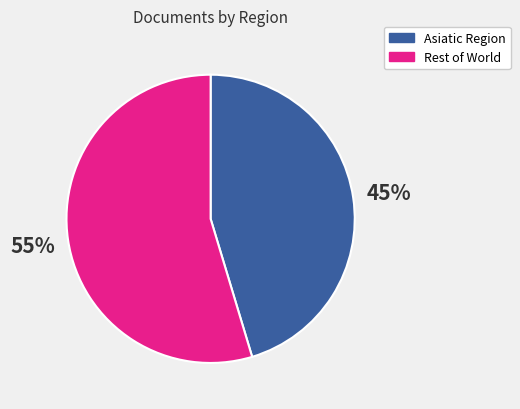

Which slice is the smallest?

Asiatic Region